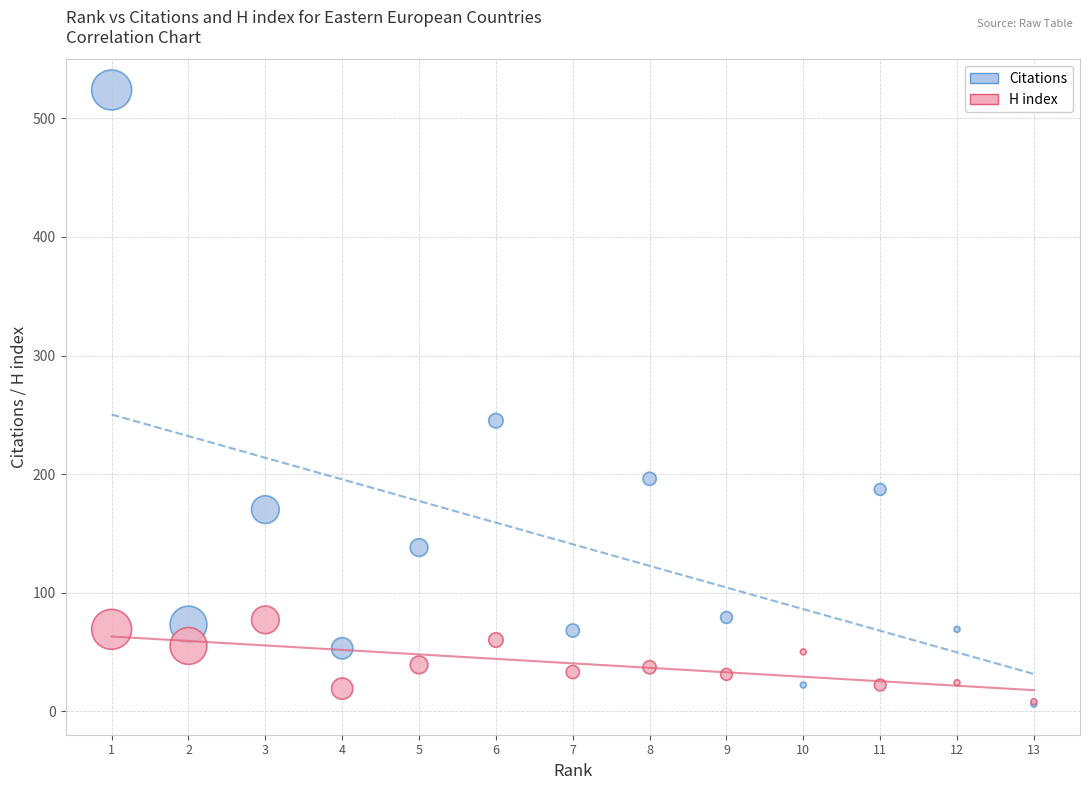

Across all series, what Y value is closest to 265?

245